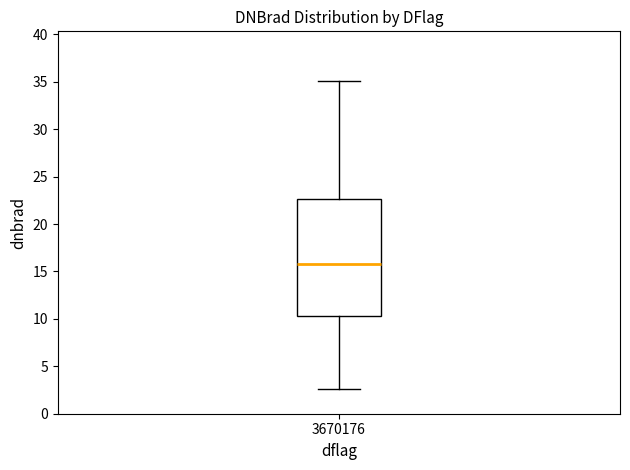

Read this box plot against the y-axis: the position of the median line, the range covered by the box, and the ends of both whiskers. The values are not printed on the chart, so give them approximately, as read against the axis.

median 16.0, box 10.5 to 22.5, whiskers 2.5 to 35.0